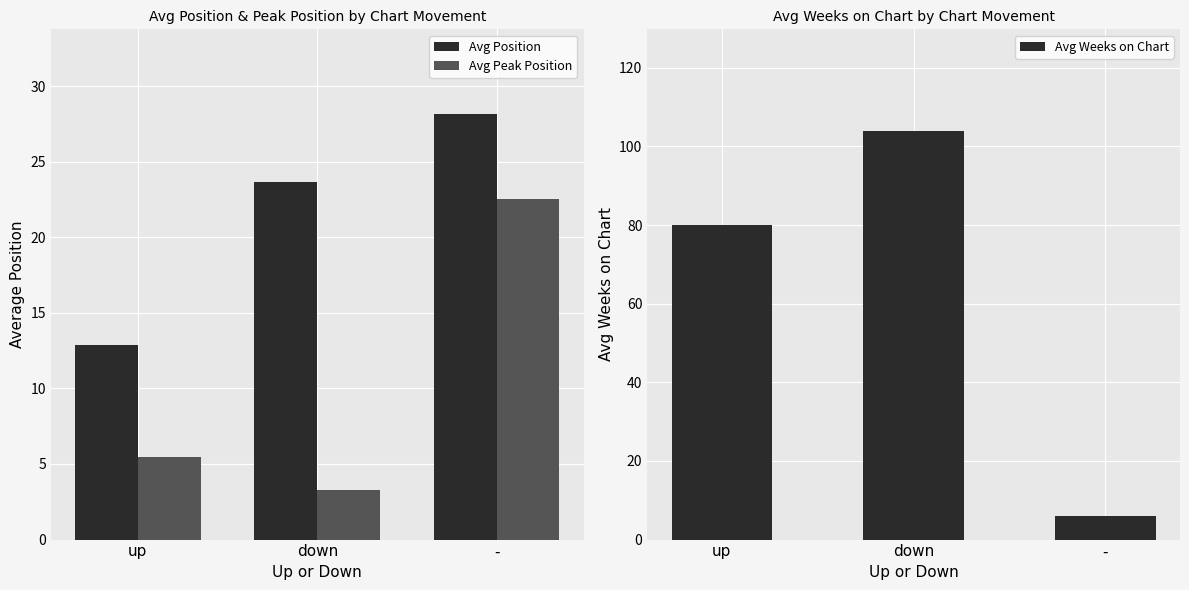

What position from the left is -?

3